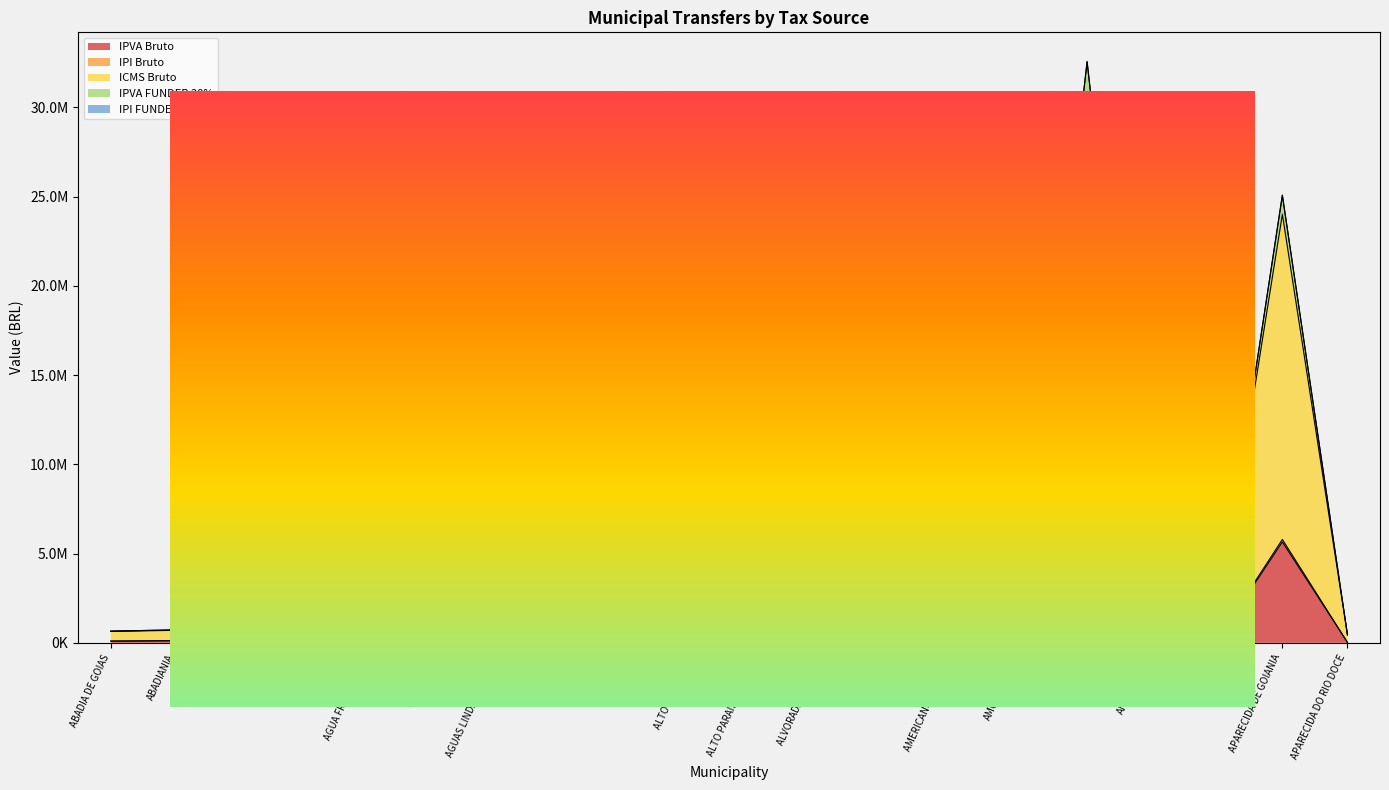

The value of ICMS Bruto at APARECIDA DE GOIANIA is 25085025.2. True or false?

True